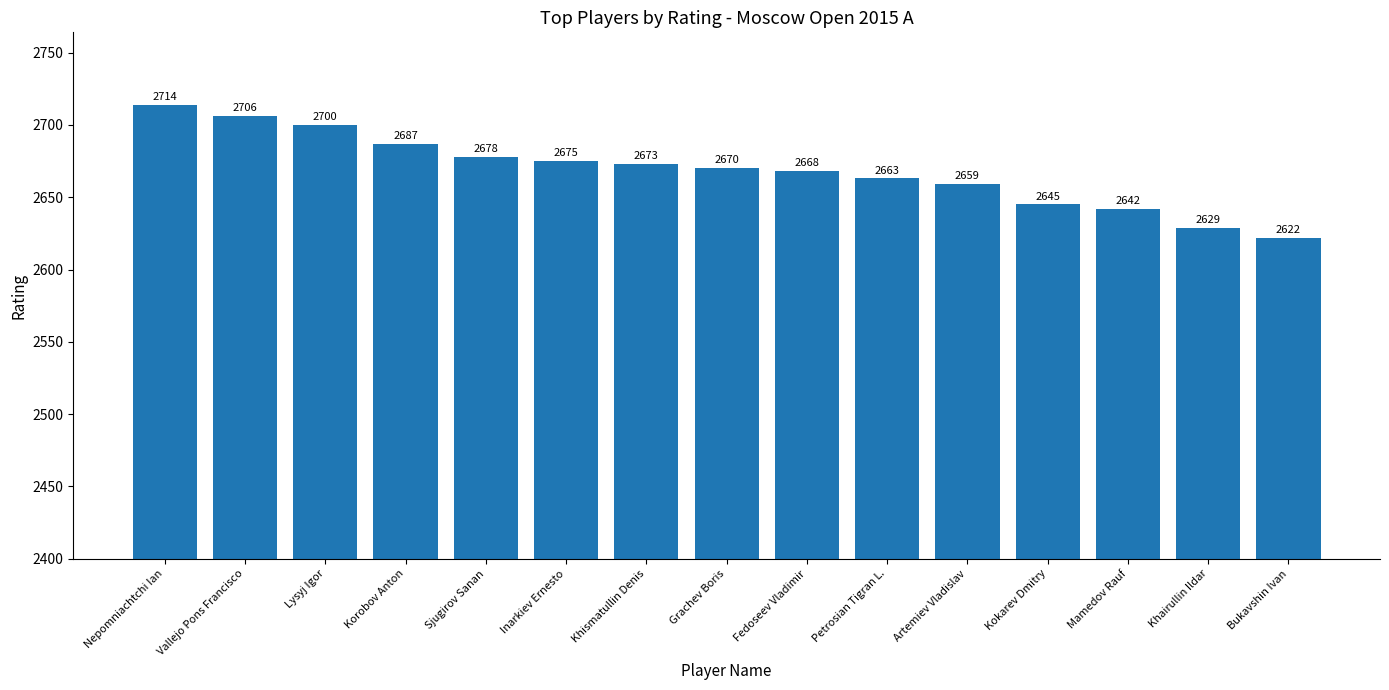

Are the bars grouped side by side (vs. stacked)?

No